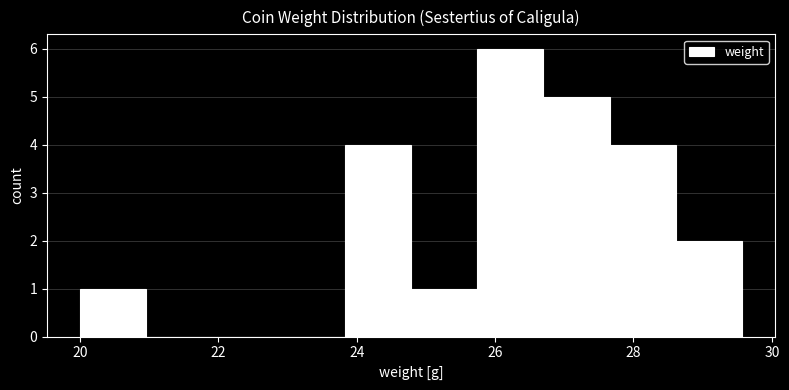

How tall is the bar that spans 27.6 to 28.6 on the x-axis? Neither the bar edges nor the heights are printed on the chart, so give them approximately, as read against the axes.

4